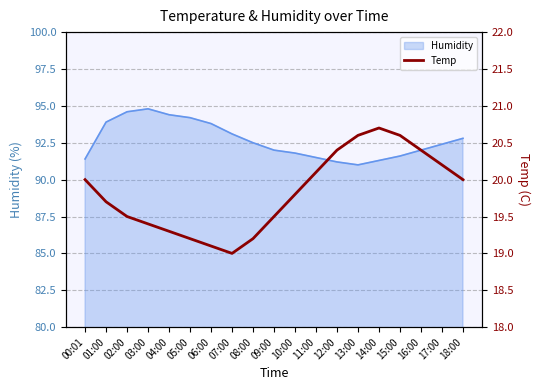

True or false: there are more than 1 points higher than both neighbors.

False